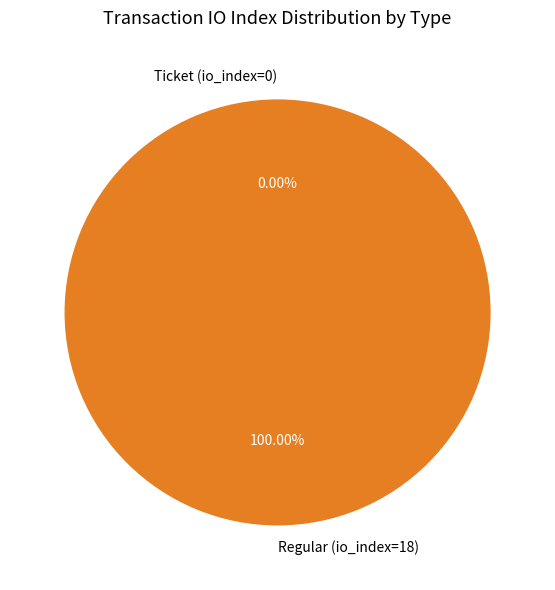

Is there any slice that represents more than half of the pie?

Yes